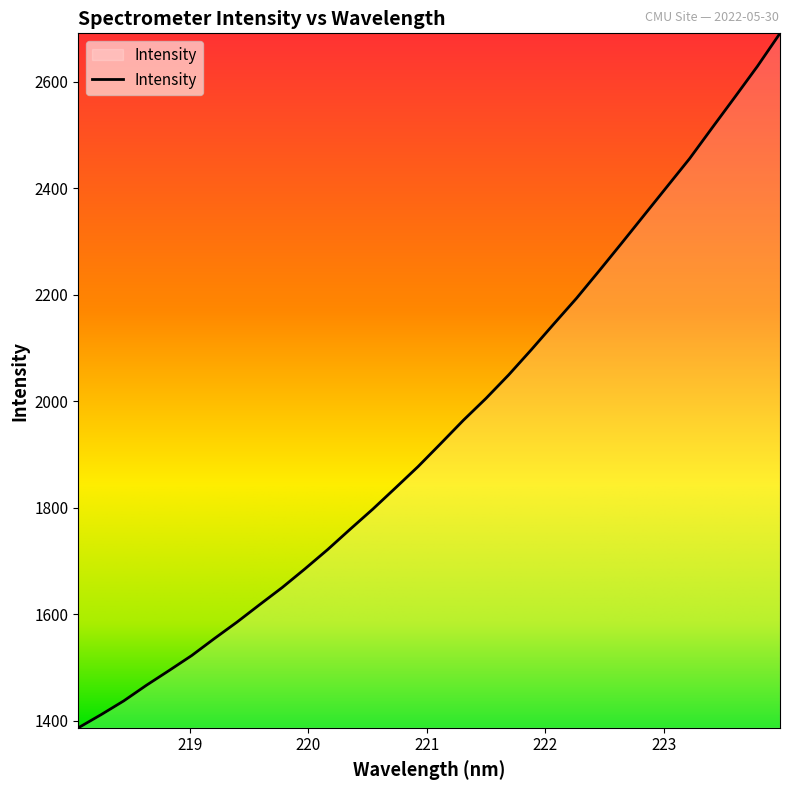

What is the greatest value displayed?

2691.0